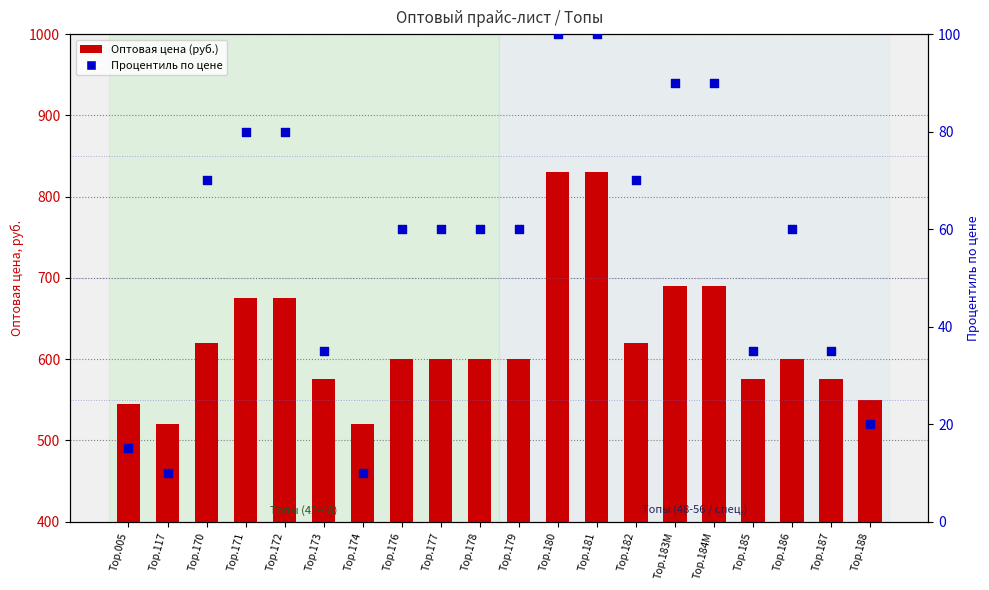

Which series reaches the minimum Y coordinate?

Процентиль по цене